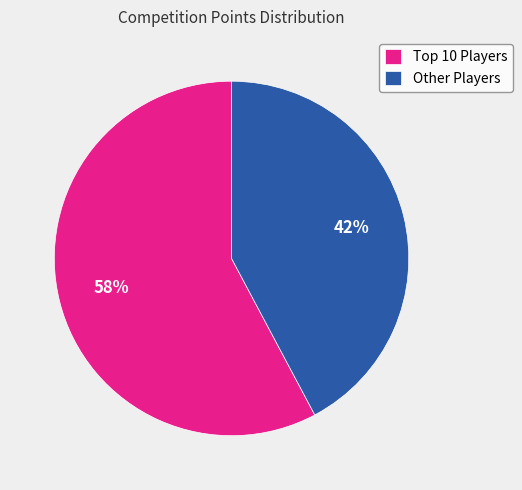

How many slices are in this pie chart?

2